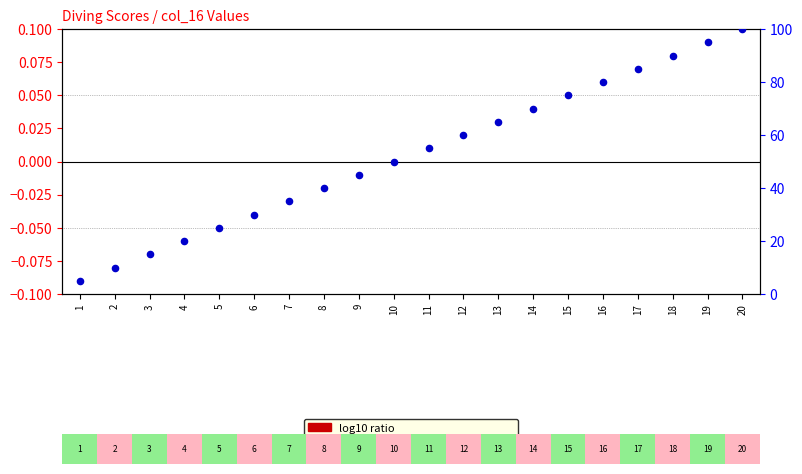

Is the value of log10 ratio at 10 greater than the value of percentile rank within the sample at 4?

No